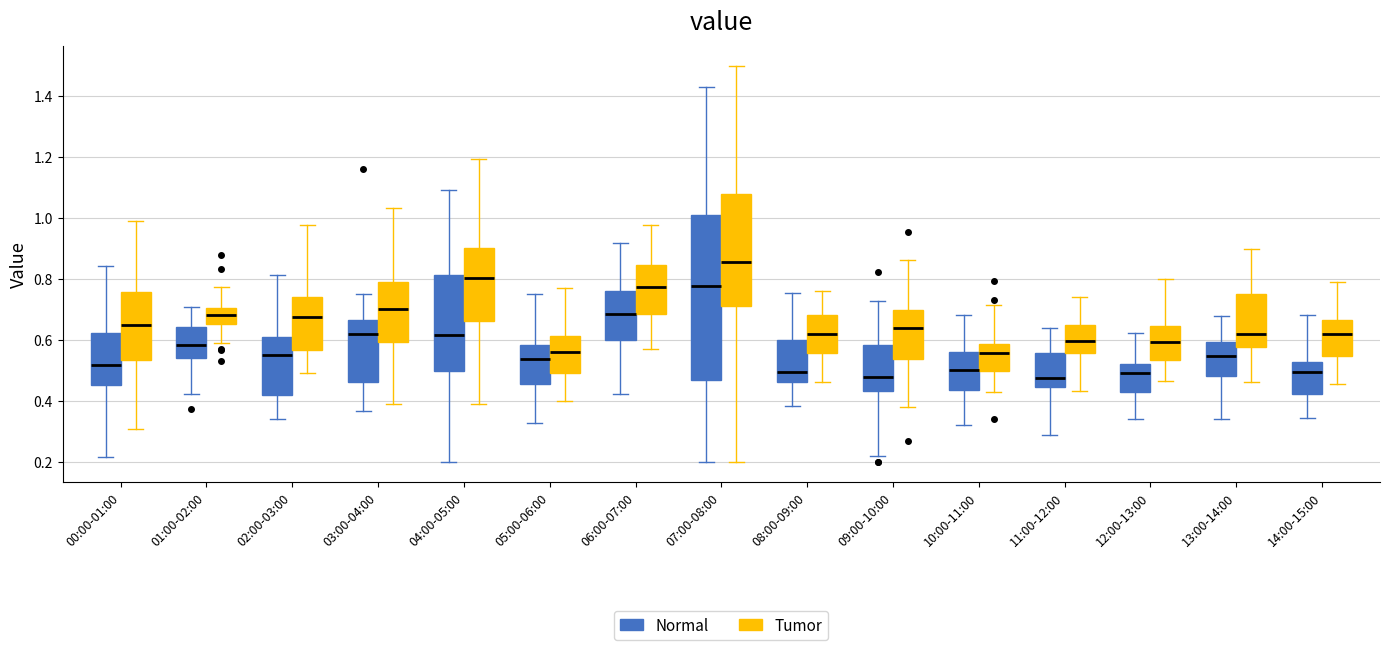

Where does the upper whisker of the box for 06:00-07:00 (Normal) end on the y-axis? The values are not printed on the chart, so give them approximately, as read against the axis.

0.92